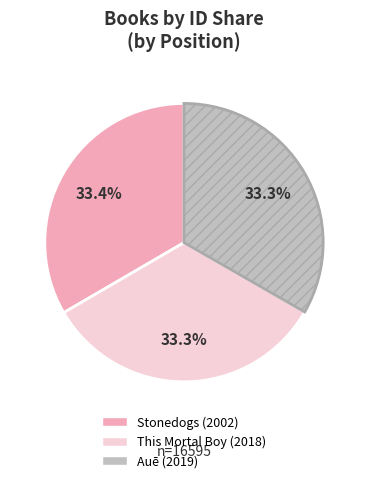

Is there a majority slice in this chart?

No